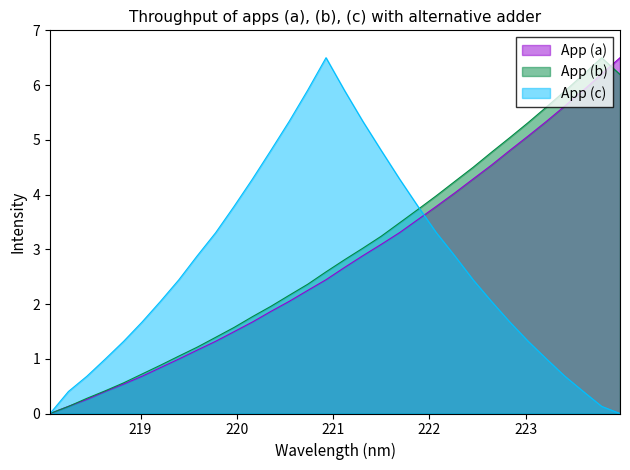

What is the label of the 25th point from the right?

219.3979